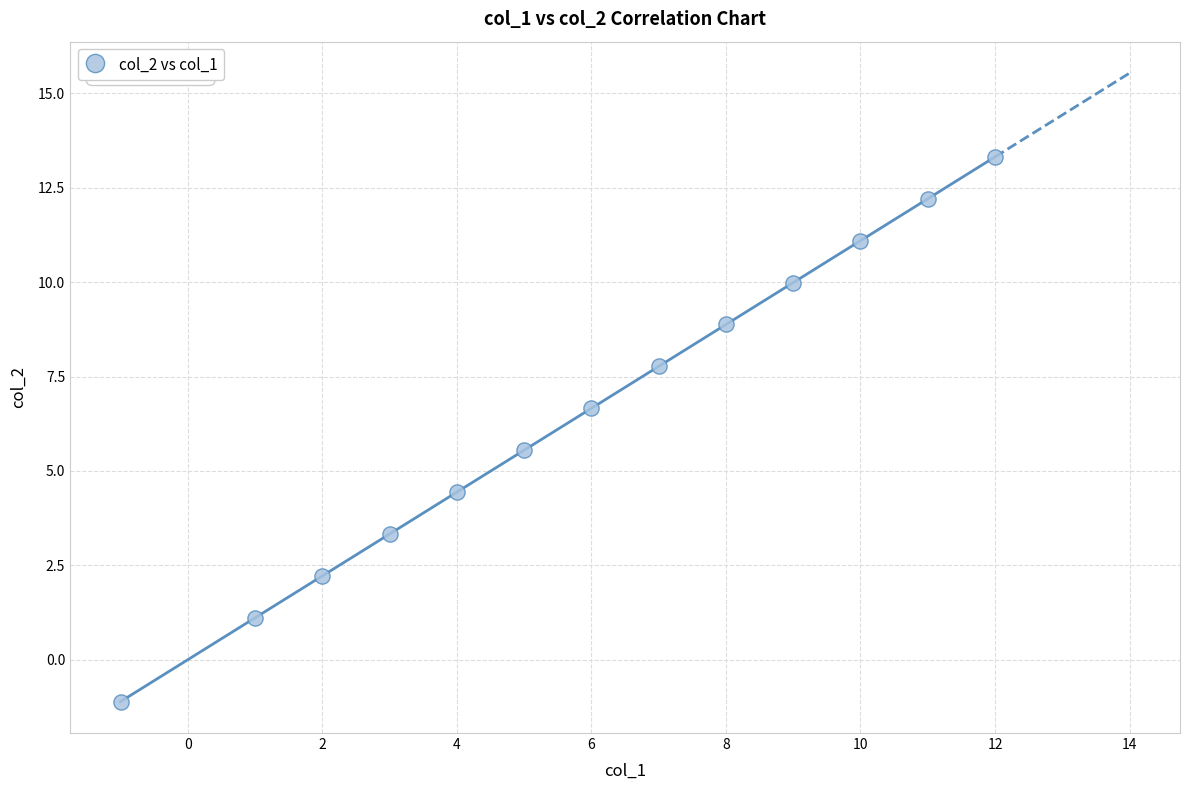

What is the range of X values (max minus min)?

13.0